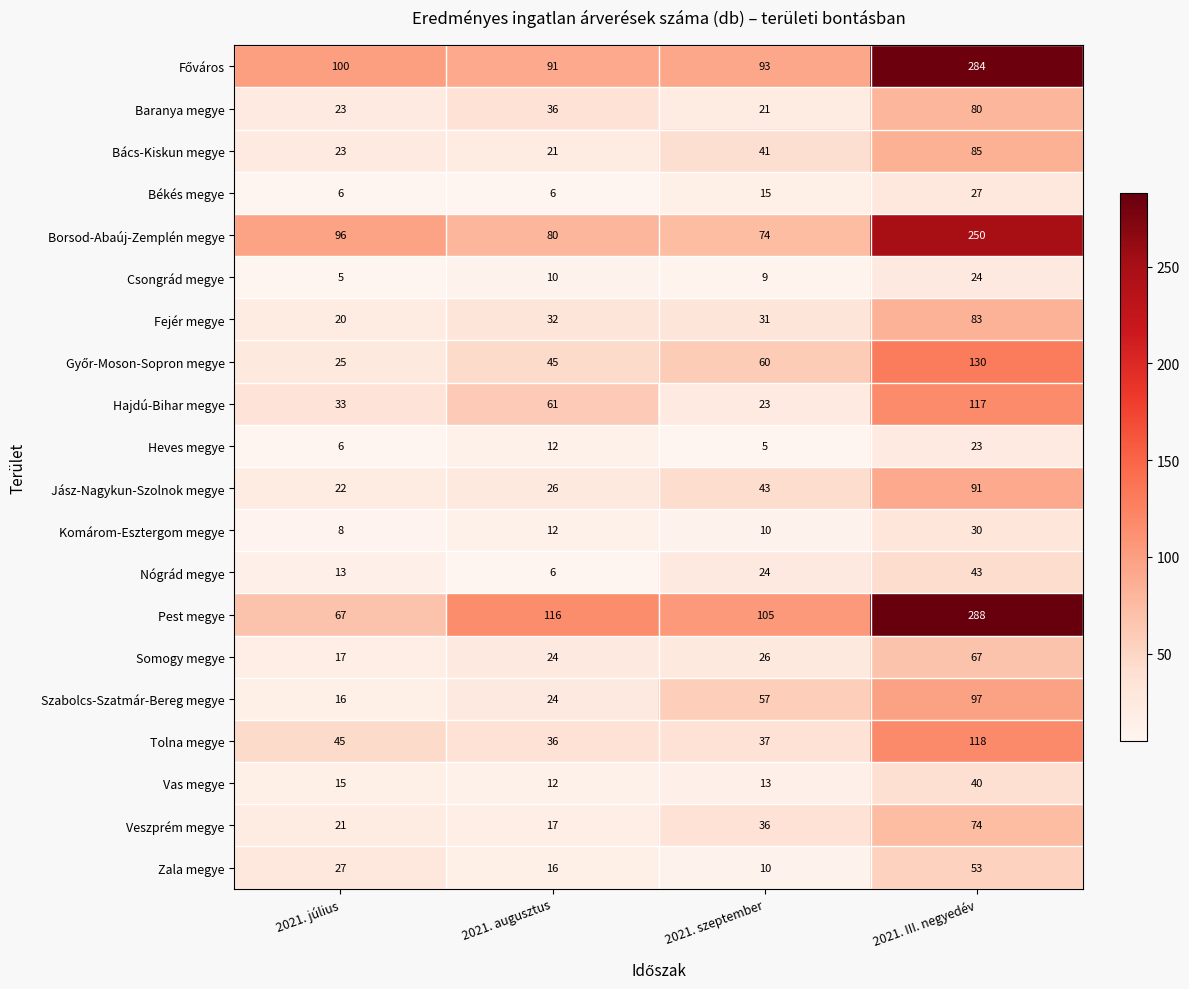

What is the difference between the maximum and minimum values in the Jász-Nagykun-Szolnok megye series?

69